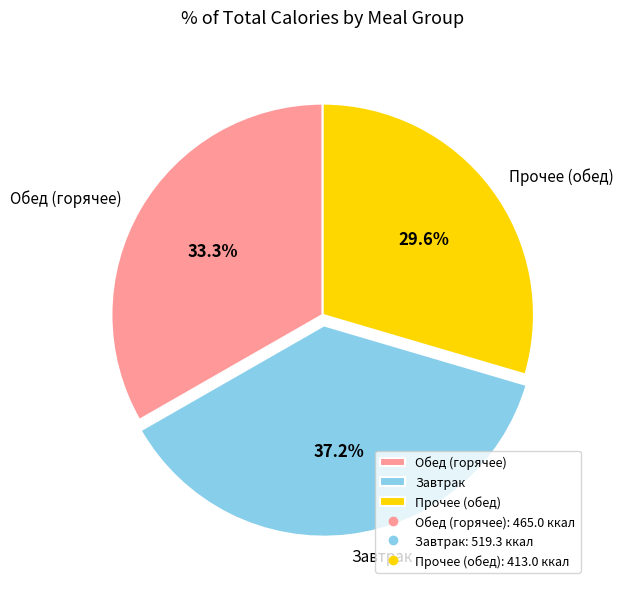

To the nearest percent, what is the difference between the largest and smallest slice percentages?

8%